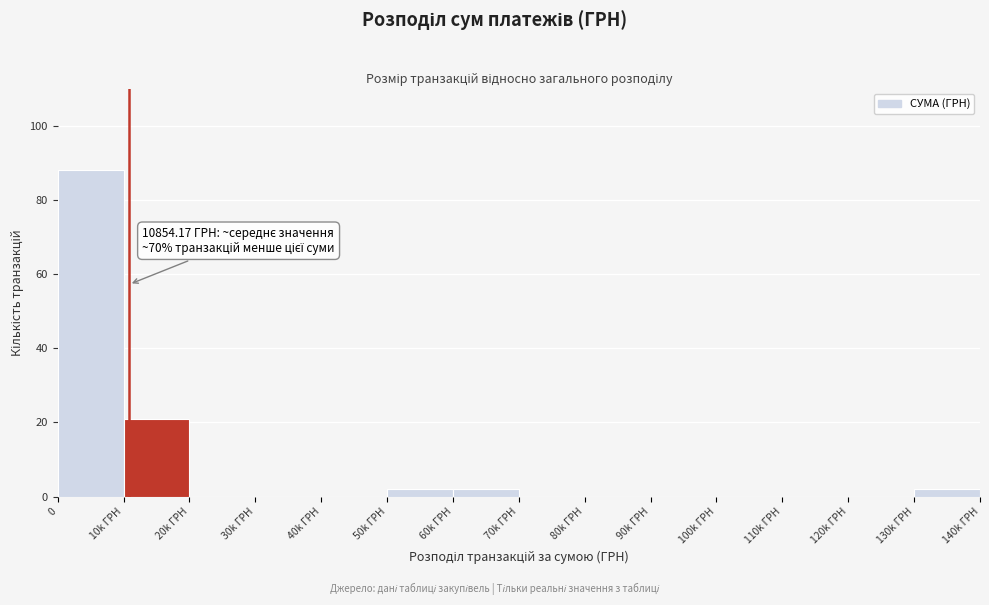

Reading left to right, what are all the values shown in this chart?

0=88	10k ГРН=21	20k ГРН=0	30k ГРН=0	40k ГРН=0	50k ГРН=2	60k ГРН=2	70k ГРН=0	80k ГРН=0	90k ГРН=0	100k ГРН=0	110k ГРН=0	120k ГРН=0	130k ГРН=2